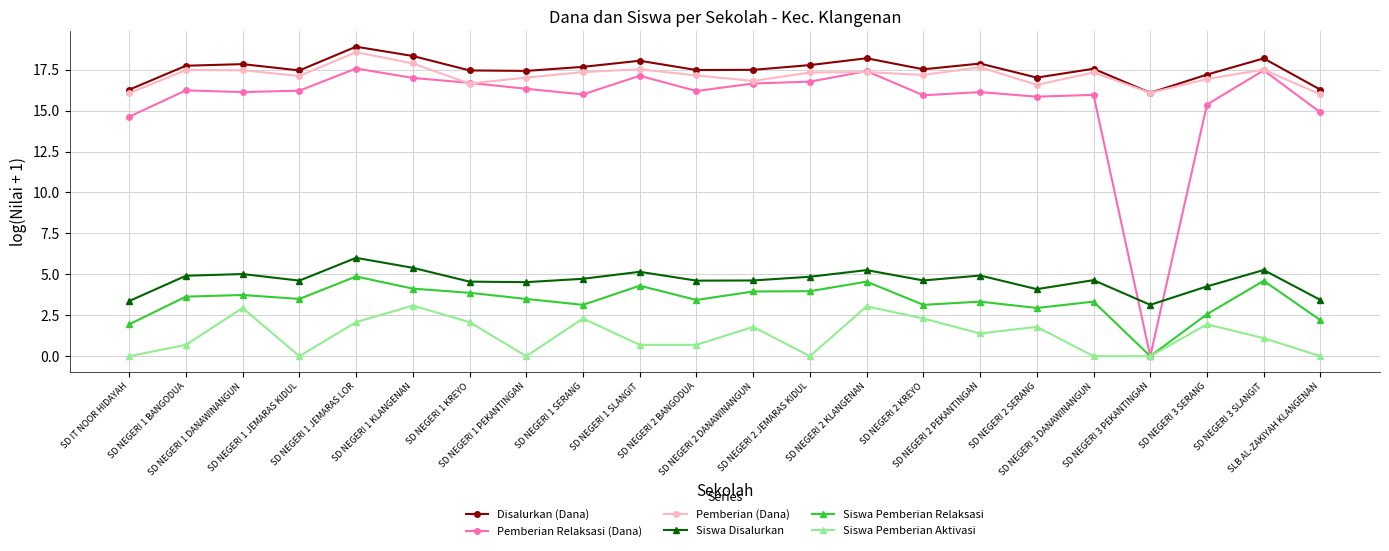

What is the label of the 15th point from the left?

SD NEGERI 2 KREYO